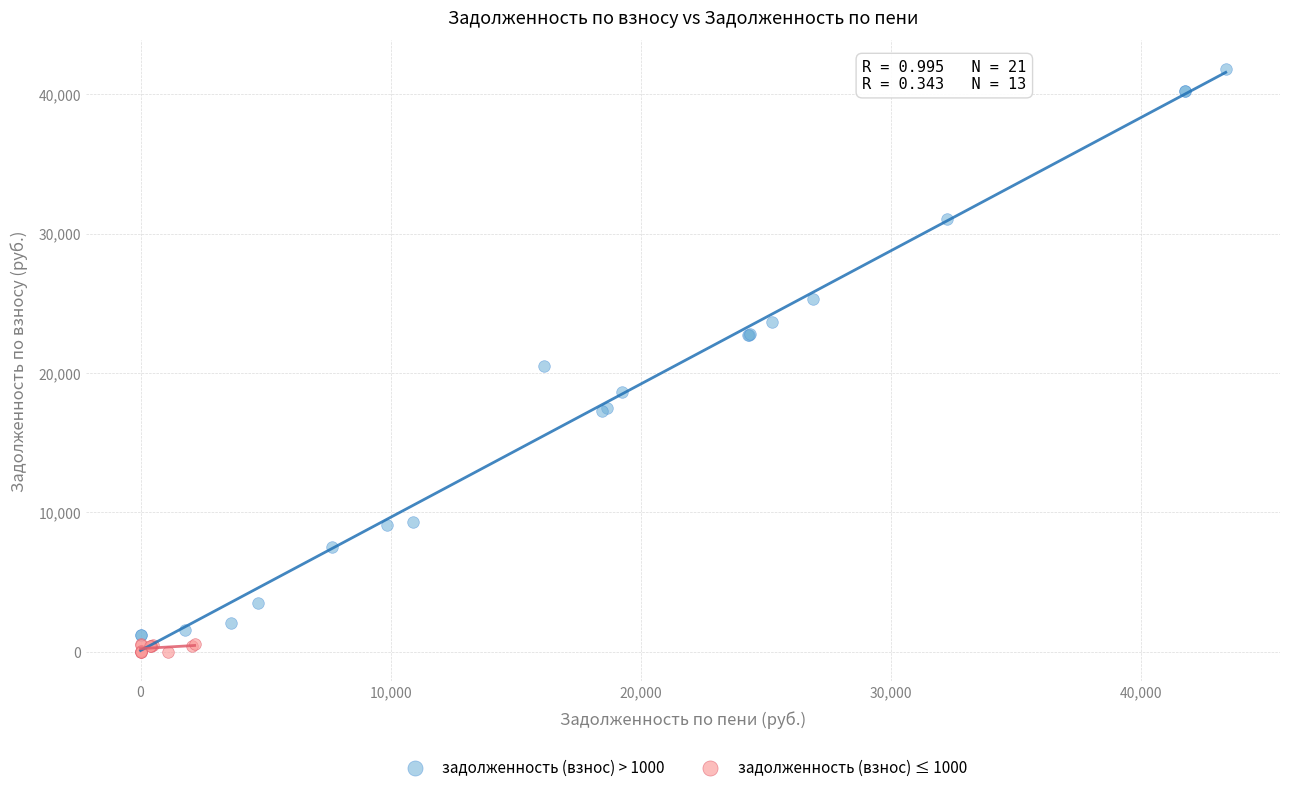

Which series contains the highest Y value?

задолженность (взнос) > 1000